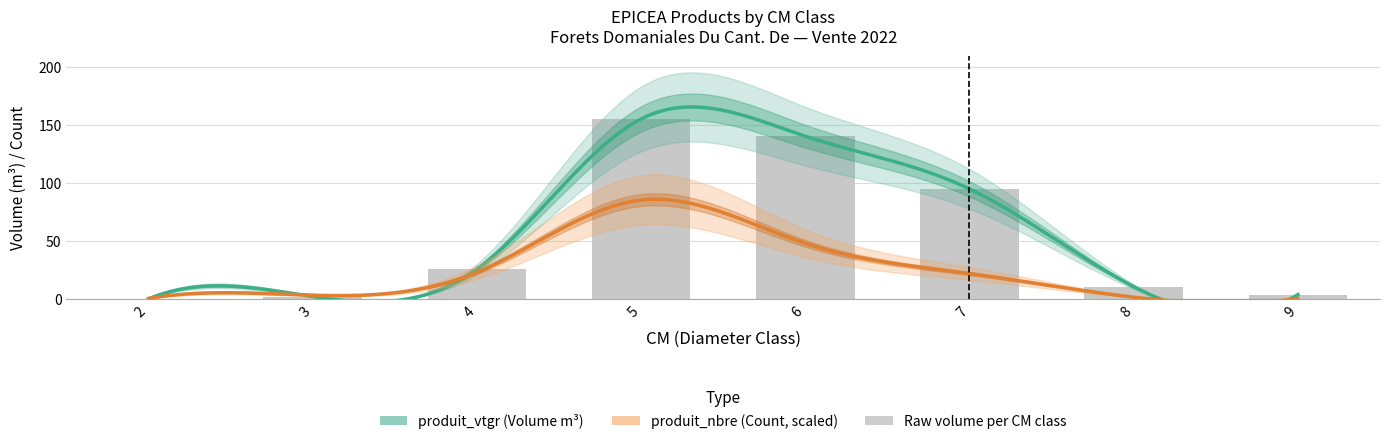

Rank the categories by value from lowest to highest.

2, 3, 9, 8, 4, 7, 6, 5